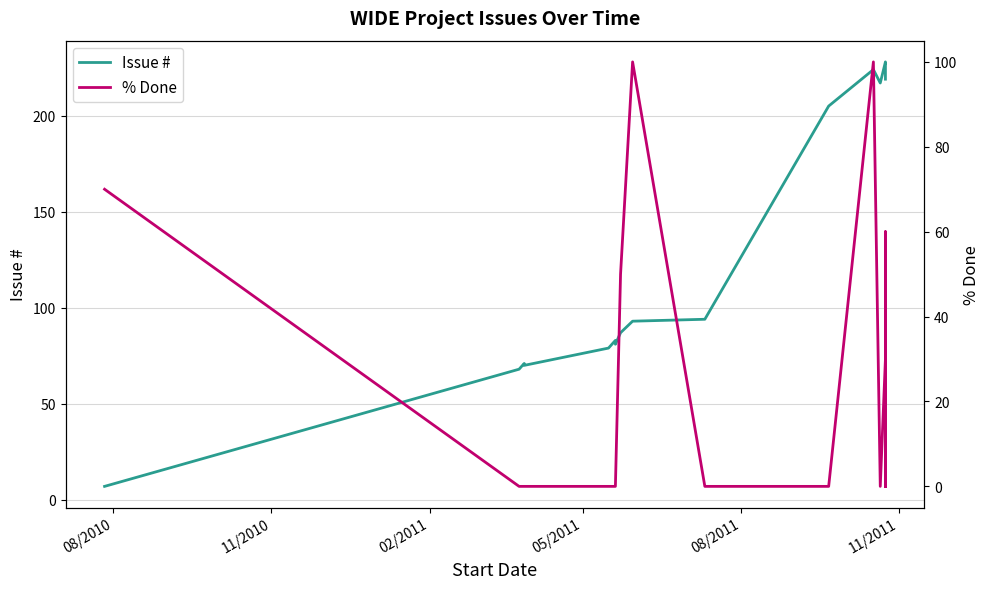

The % Done series shows -41 at 08/2011. True or false?

False